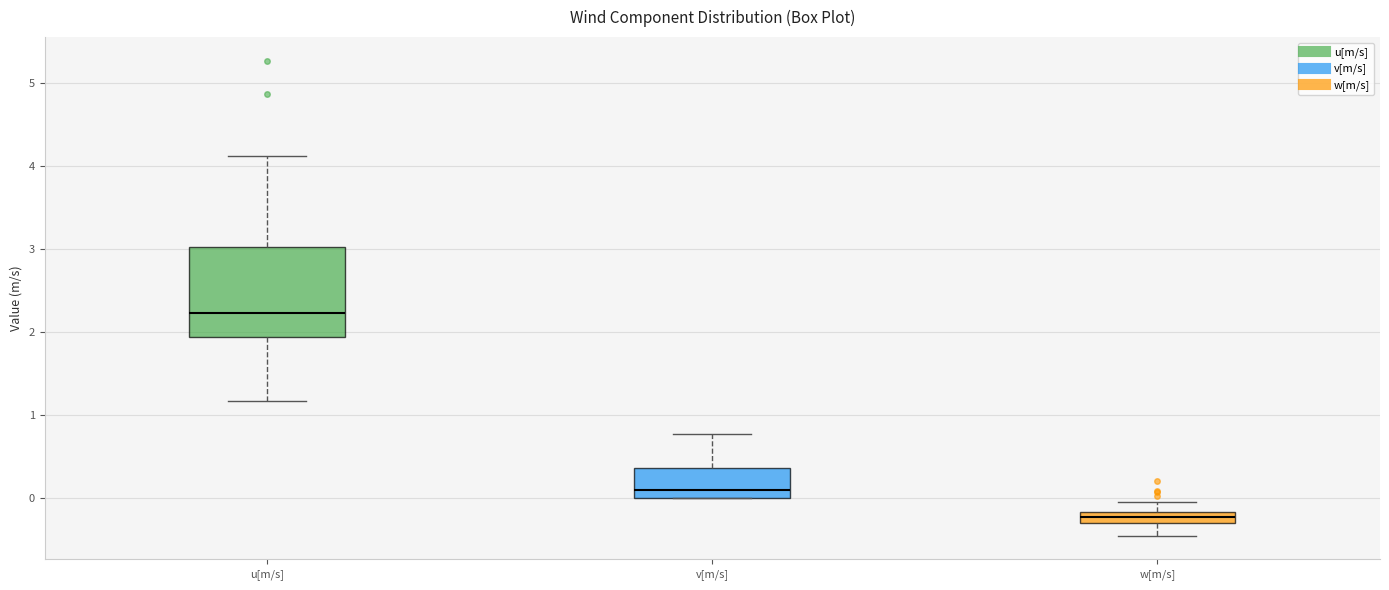

Where does the upper whisker of the box for v[m/s] end on the y-axis? The values are not printed on the chart, so give them approximately, as read against the axis.

0.8